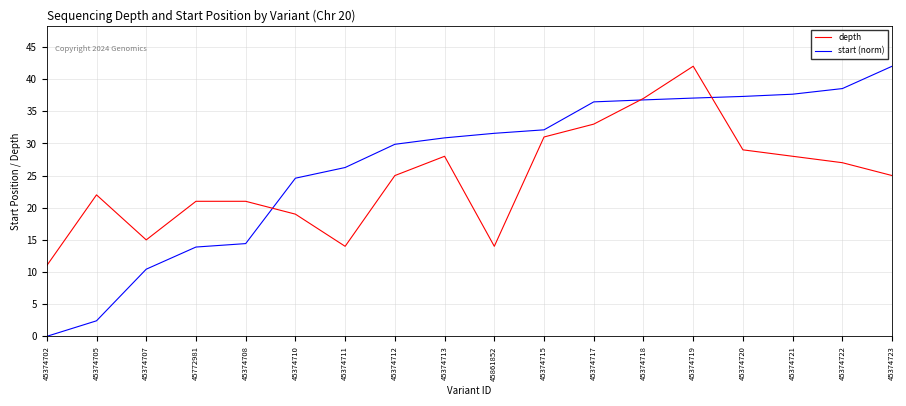

At which category is the sum across all series the highest?

45374719